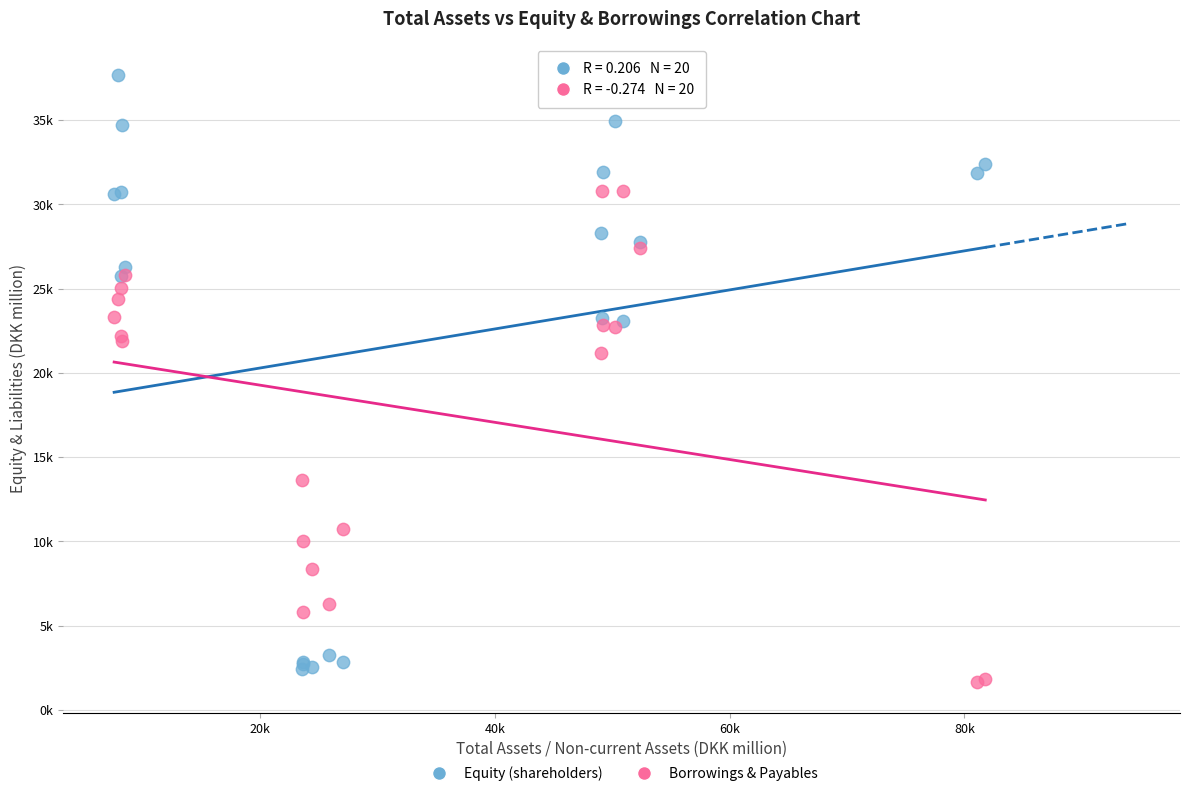

What are all the series names shown in the legend?

Equity (shareholders), Borrowings & Payables